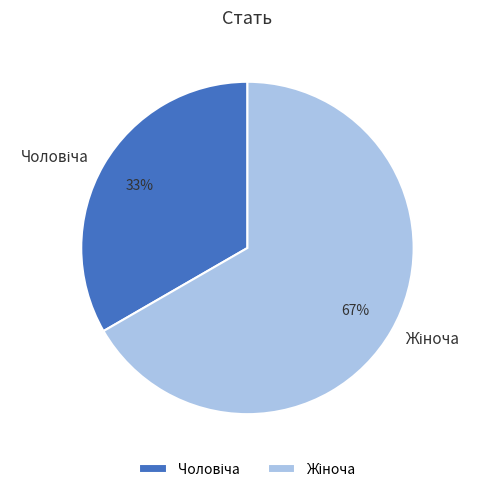

Is there any slice that represents more than half of the pie?

Yes